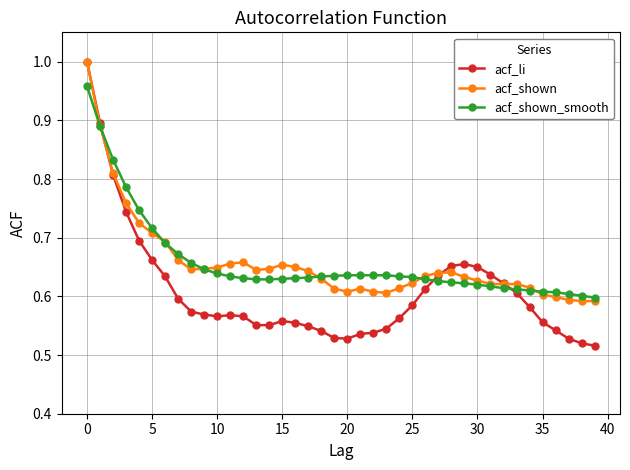

At how many categories does at least one series exceed 0?

40